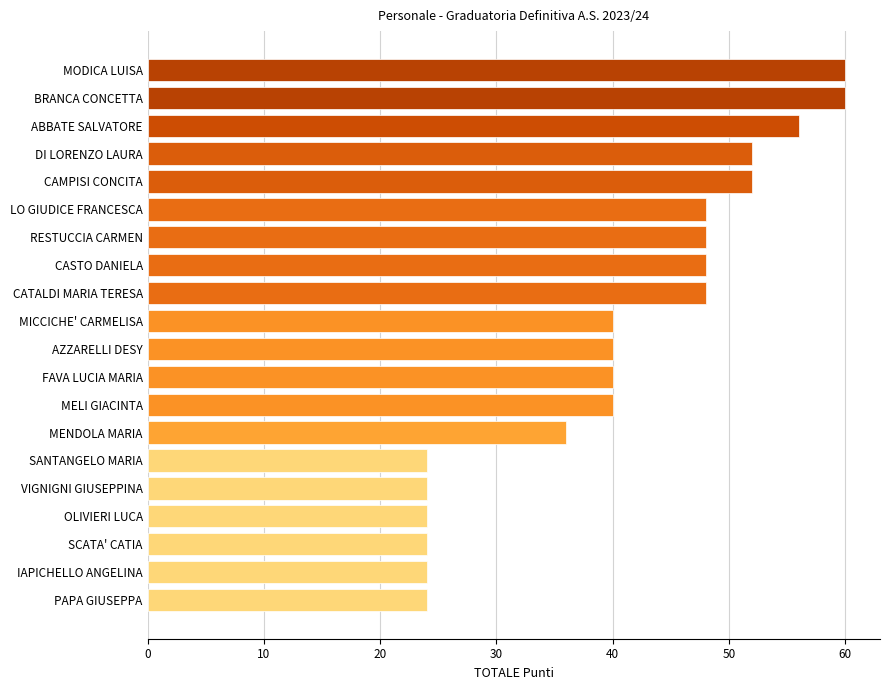

What is the average value?

41